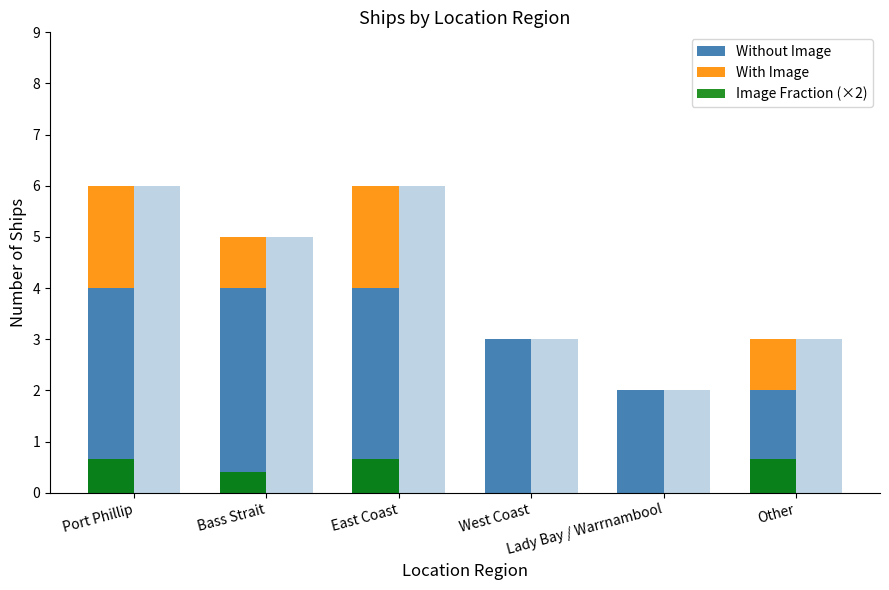

Is the value of Without Image at Other greater than the value of With Image at Bass Strait?

Yes